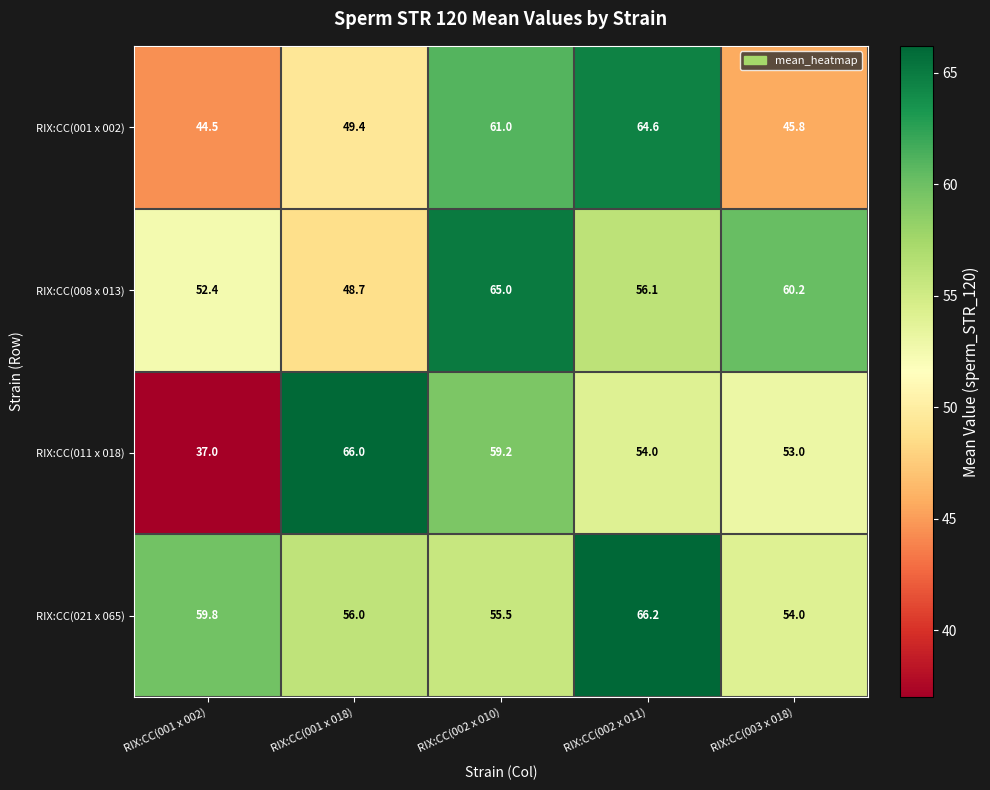

At how many categories does at least one series exceed 51?

5